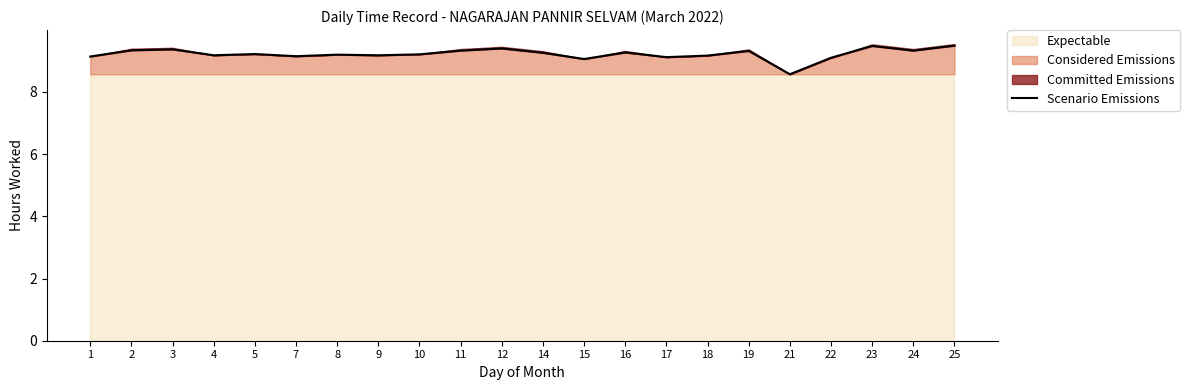

True or false: the data shows 12.5 at 2.

False